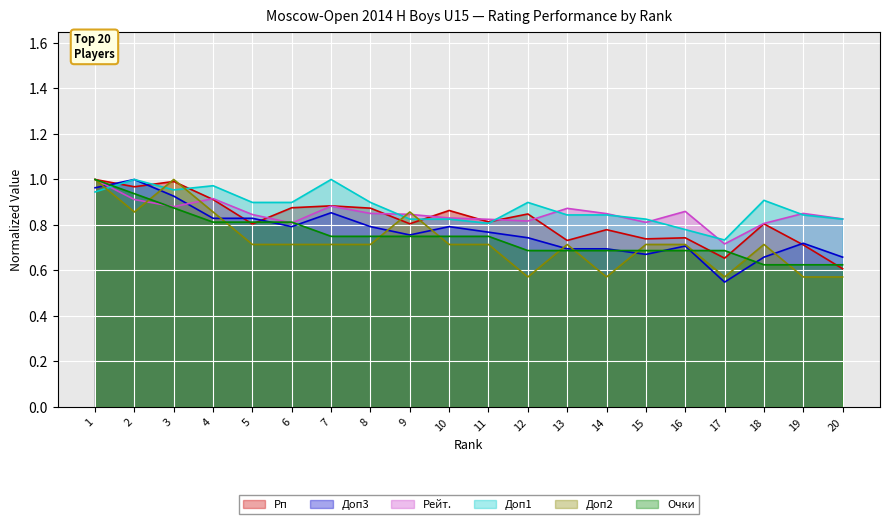

What is the sum of all Очки values?

15.0